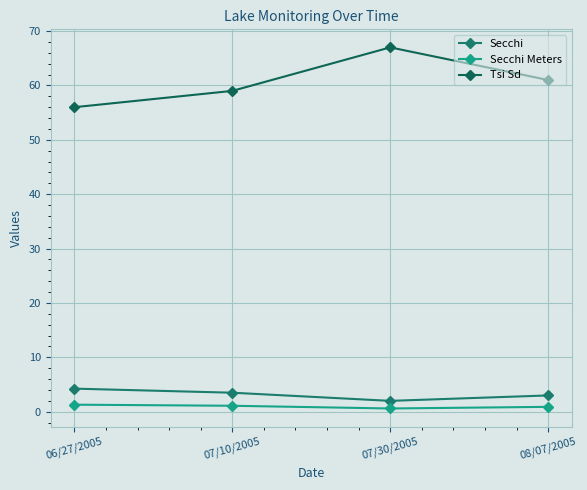

Between 07/10/2005 and 08/07/2005, which series saw the biggest shift?

Tsi Sd